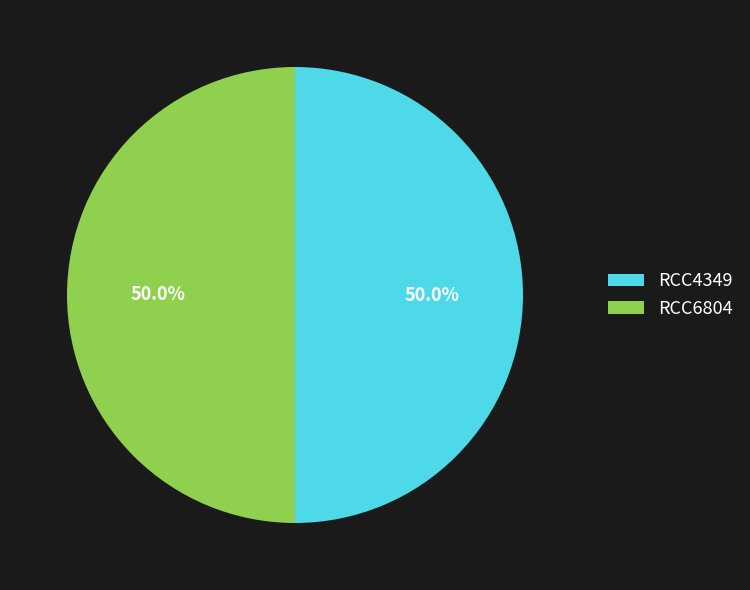

What is the total percentage of RCC4349 and RCC6804?

100.0%